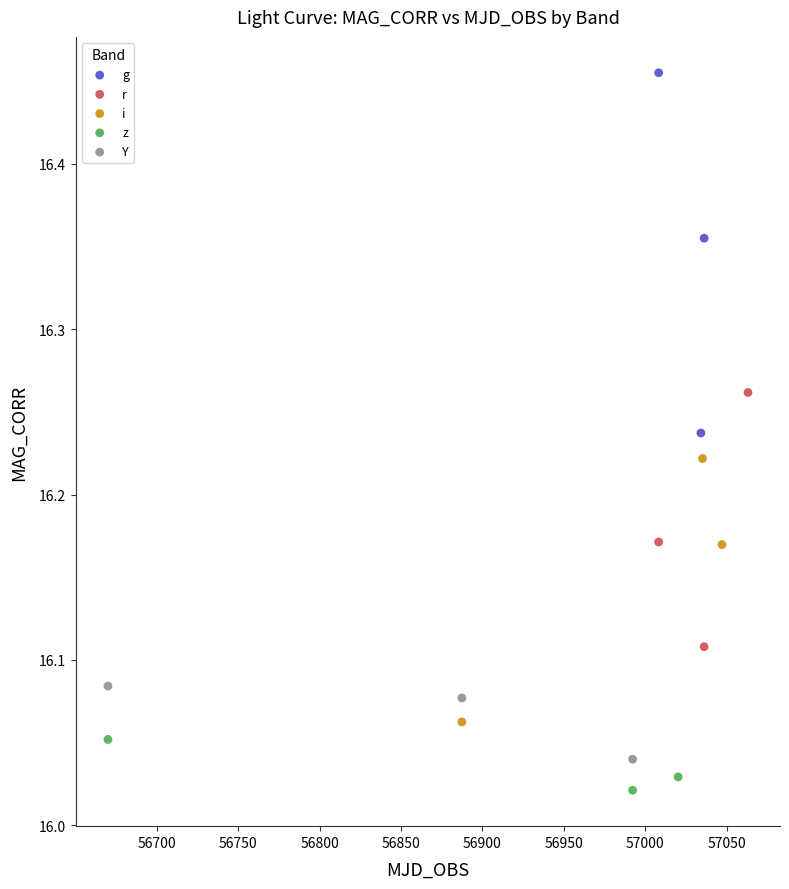

Which series contains the highest Y value?

g